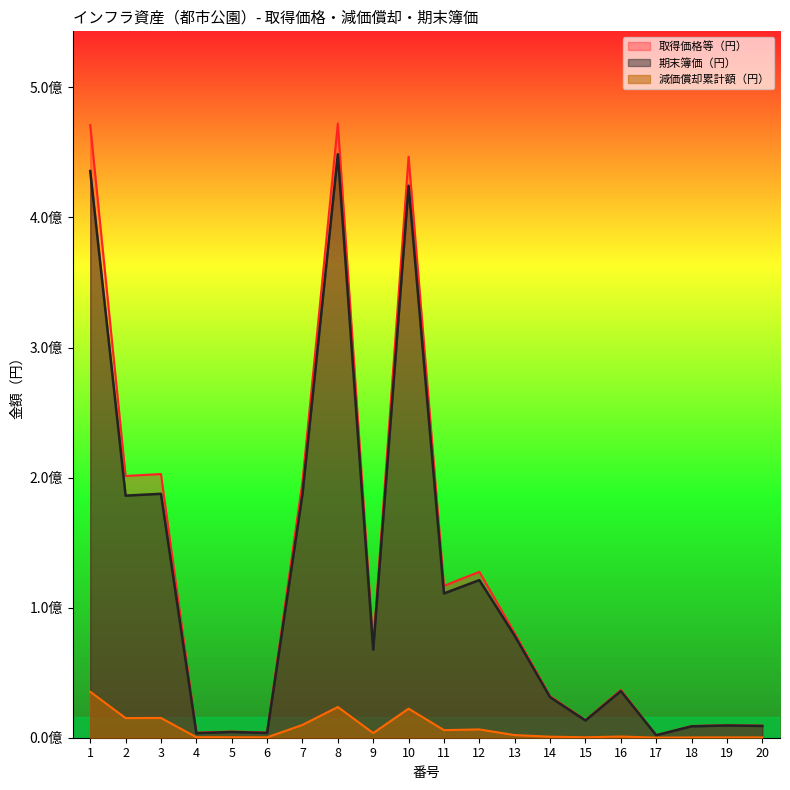

Is it true that 取得価格等（円） equals 9667080 at 19?

True